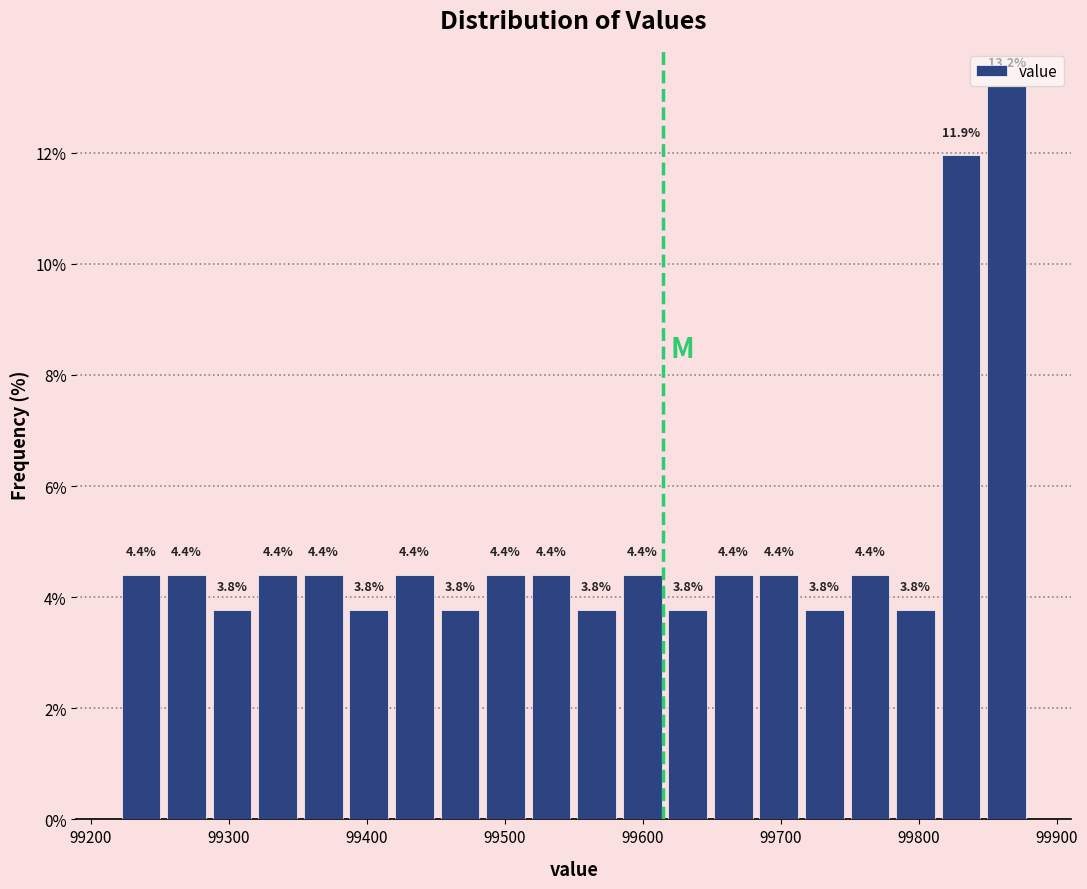

Read against the x-axis, roughly where is the centre of the tallest bar?

99860